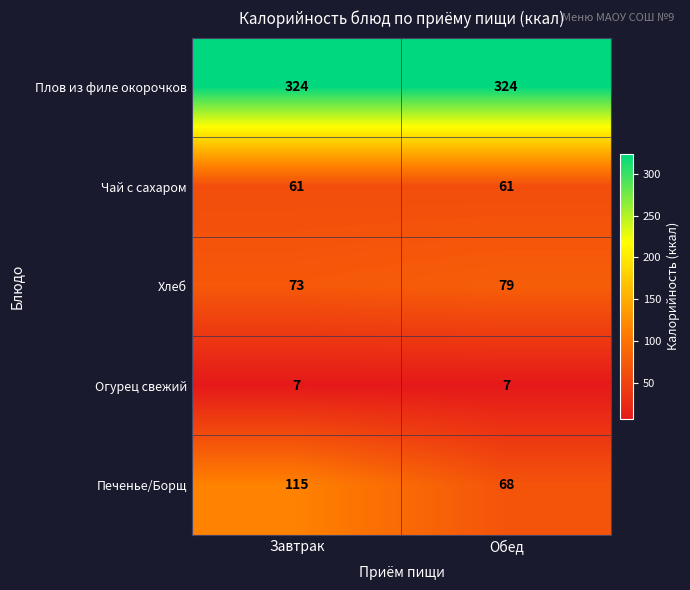

Rank the series at Завтрак from highest to lowest value.

Плов из филе окорочков, Печенье/Борщ, Хлеб, Чай с сахаром, Огурец свежий